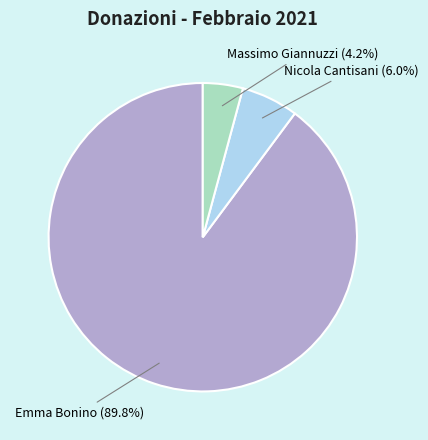

Combined, what portion of the pie is Massimo Giannuzzi and Nicola Cantisani?

10.2%